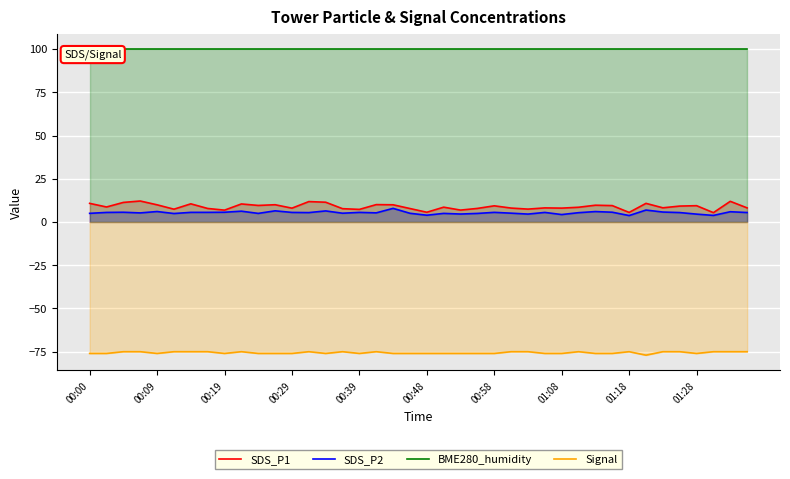

How many values in the Signal series exceed -76?

18